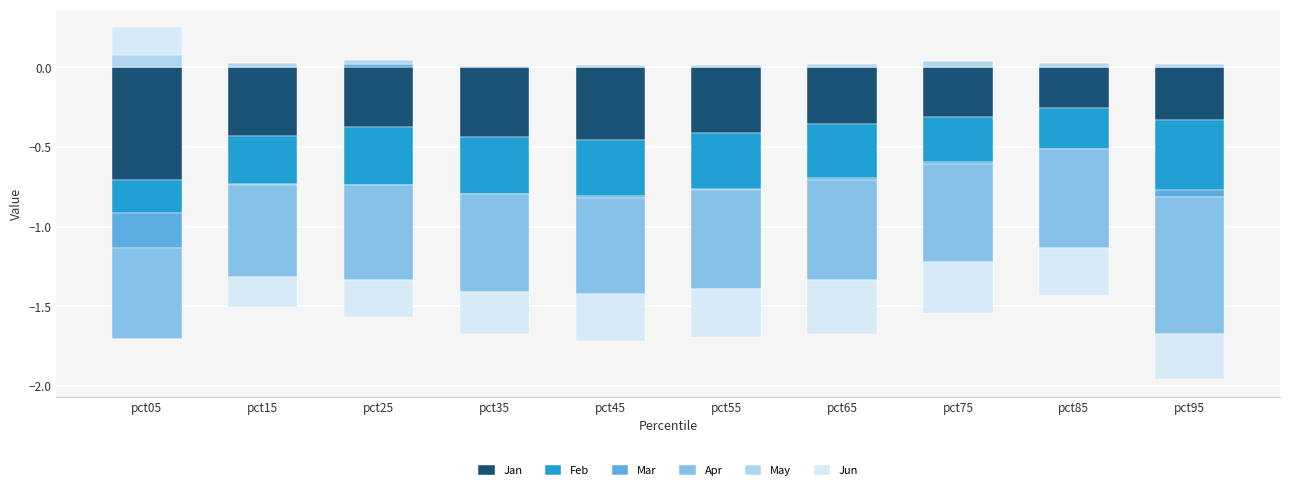

Which series has the largest total across all categories?

May